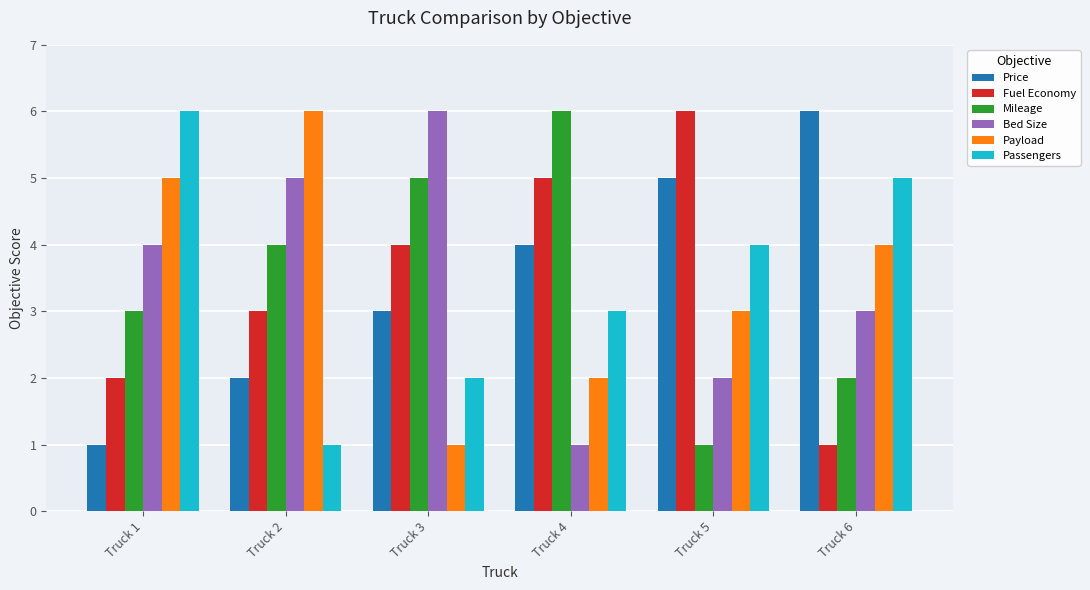

The value of Fuel Economy at Truck 2 is 1. True or false?

False